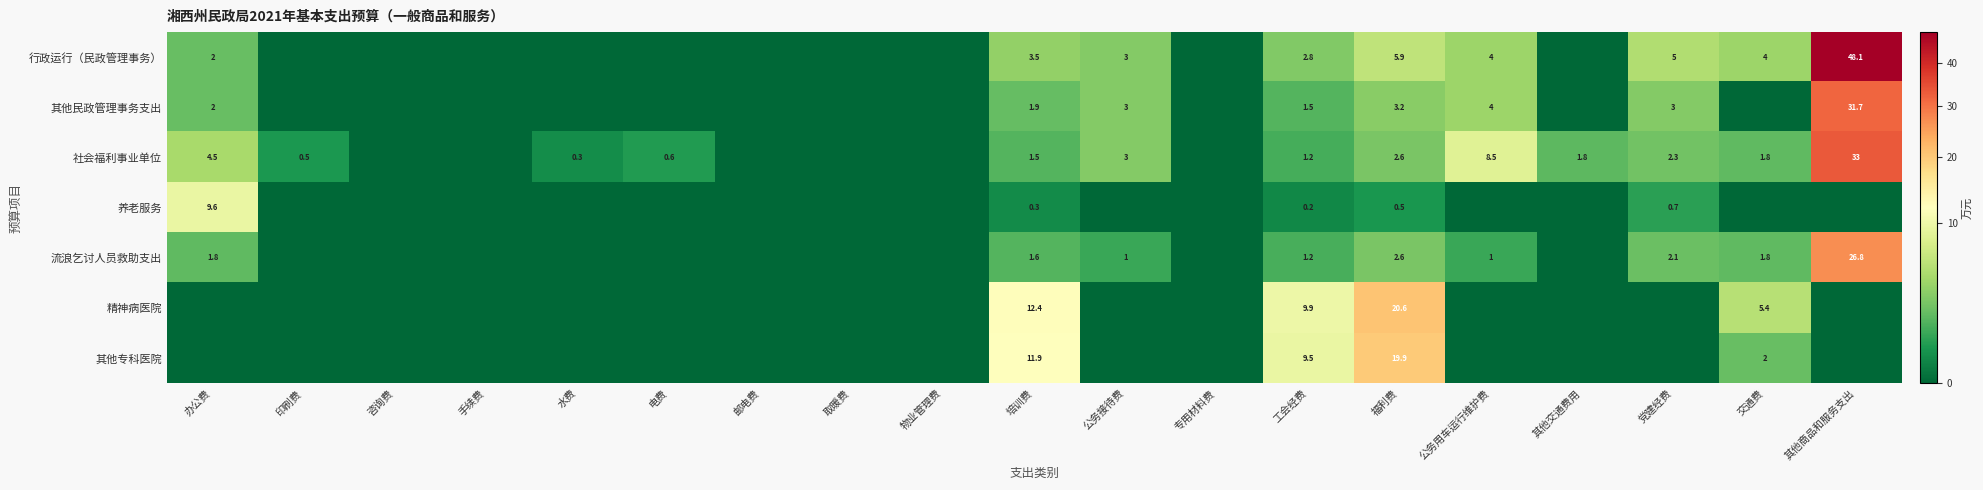

Is it true that 行政运行（民政管理事务） equals 12.3 at 其他商品和服务支出?

False